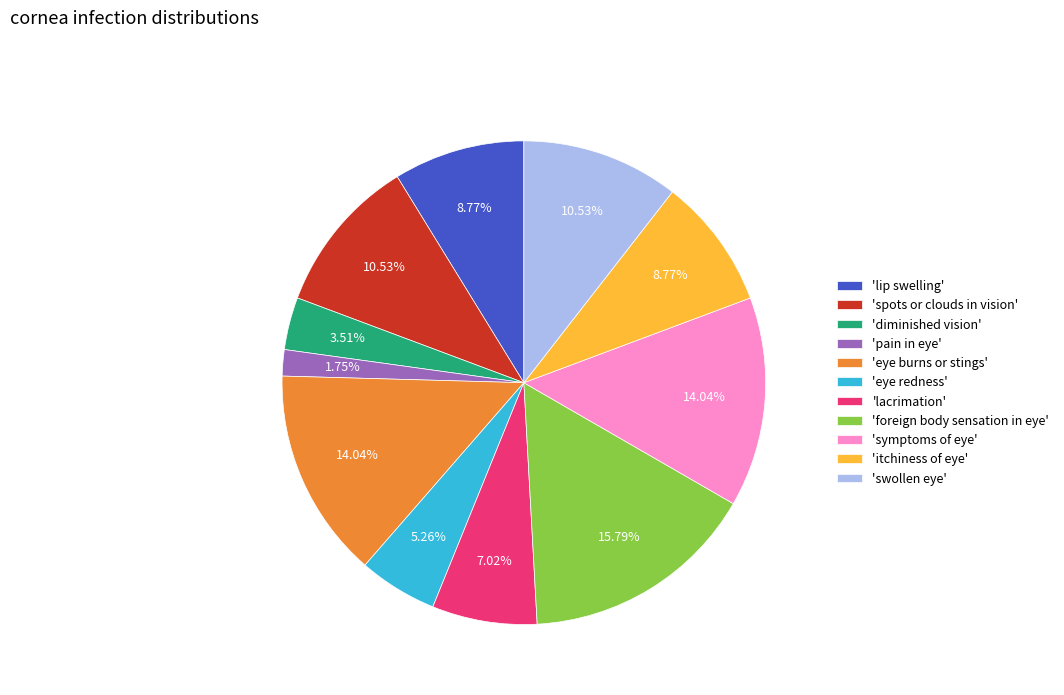

Which category has the smallest portion of the pie?

'pain in eye'